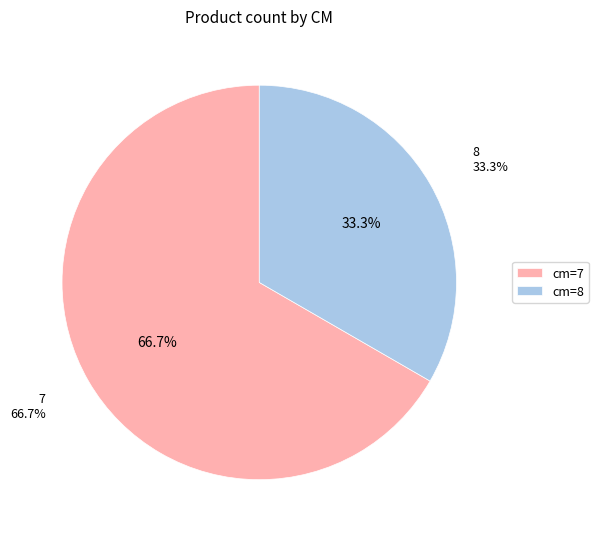

Does 7 represent more than half of the total?

Yes